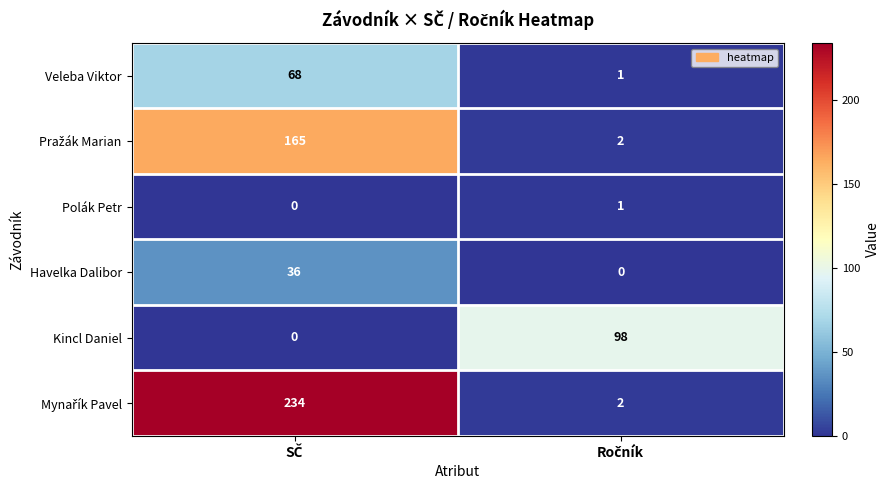

What is the highest value of the Kincl Daniel series?

98